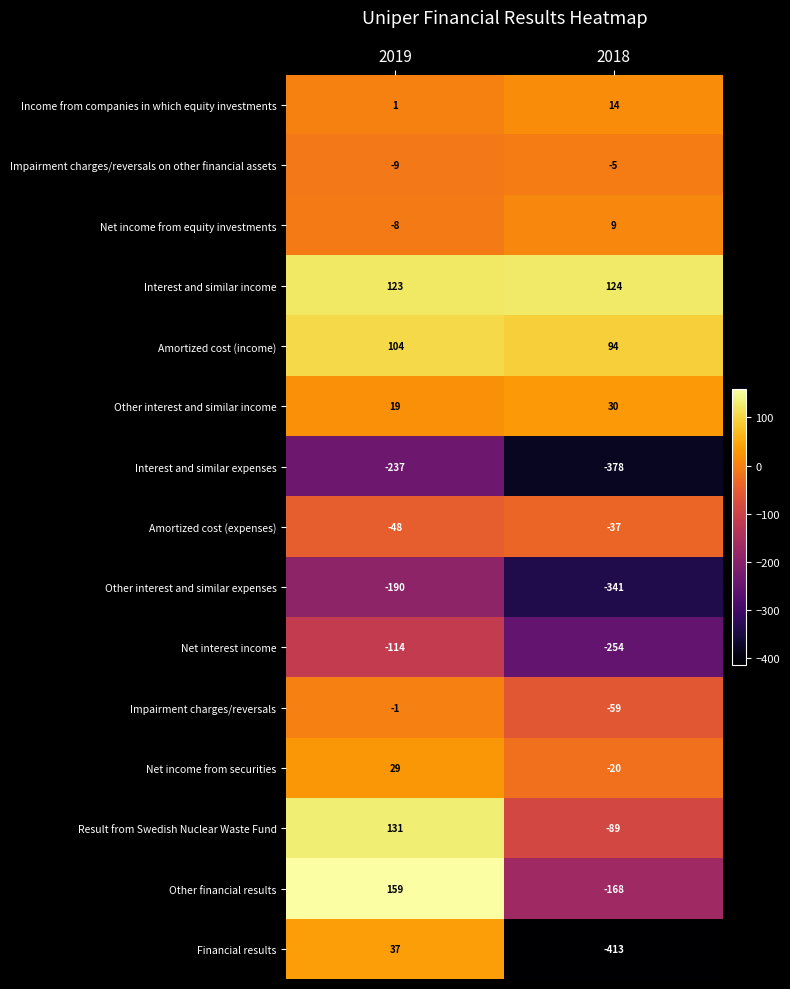

At which category is the sum across all series the highest?

2019